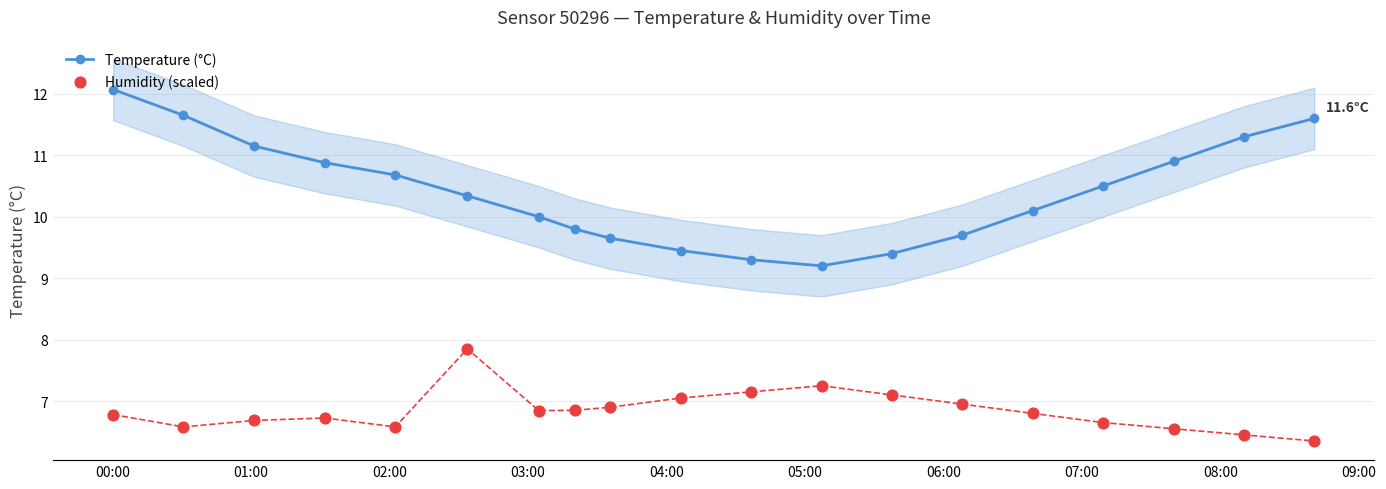

Which series contains the highest Y value?

Temperature (°C)